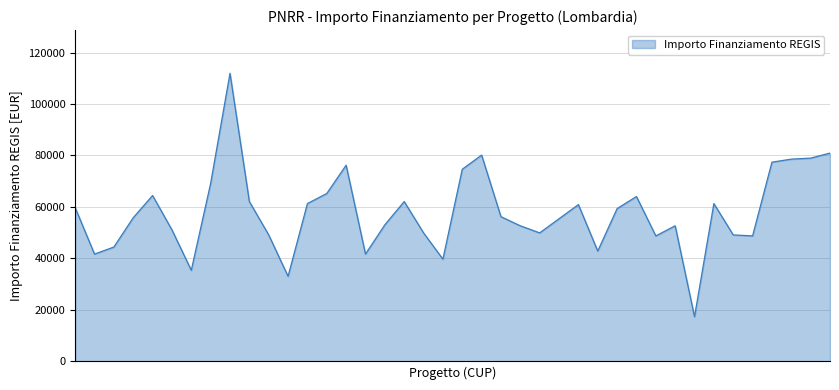

What is the difference between the maximum and minimum values?

94665.7